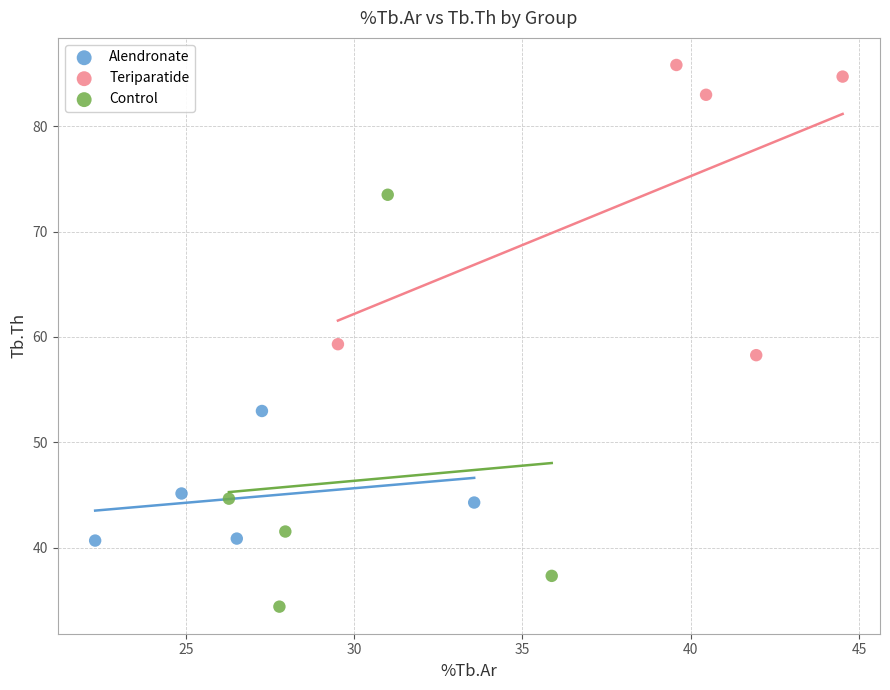

Which series has the largest Y range (max minus min)?

Control